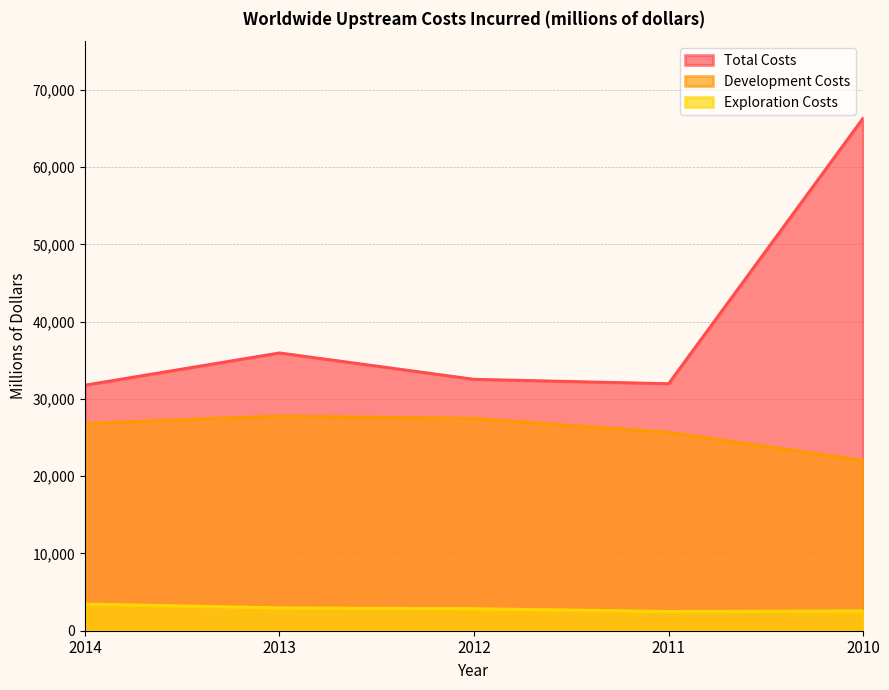

How many categories are shown in the chart?

5